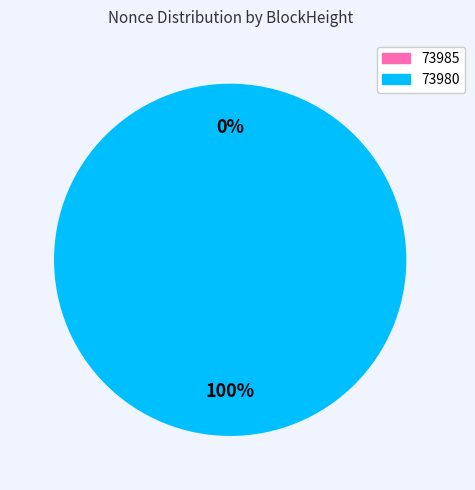

Count the number of slices in the pie.

2